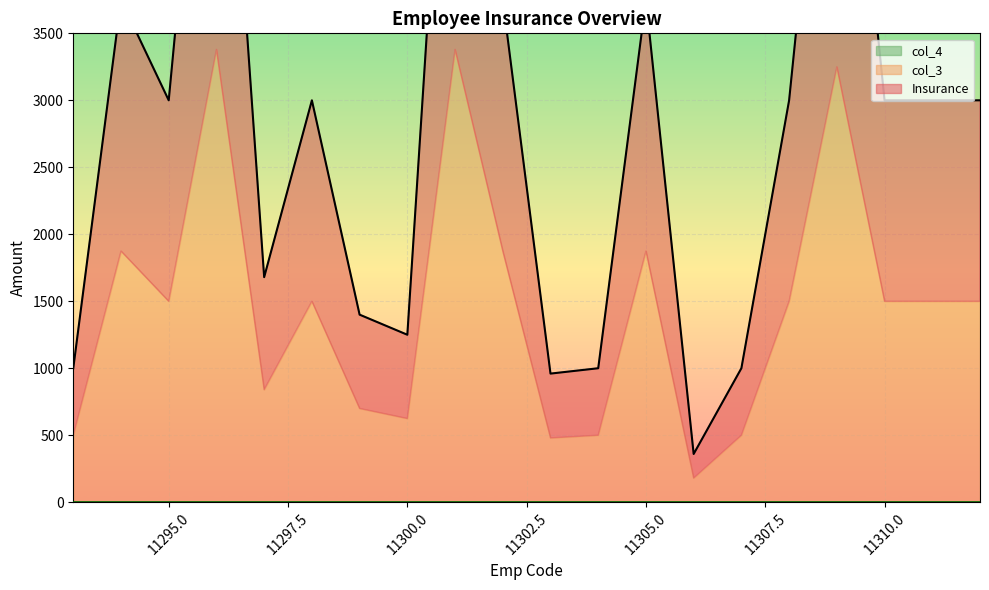

The value of col_3 at 11312 is 2403. True or false?

False